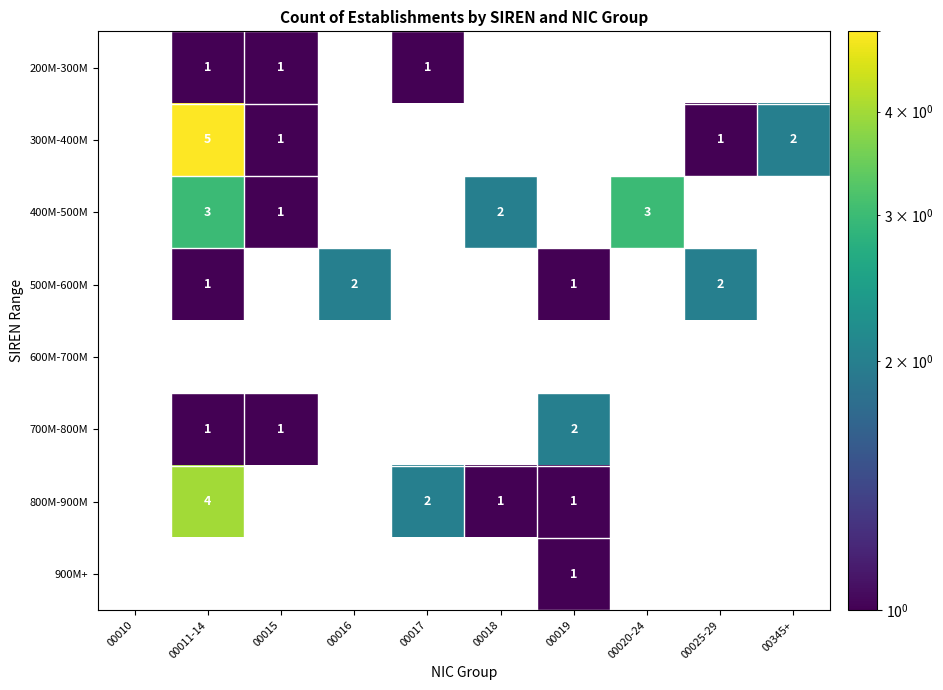

Between 00017 and 00025-29, which is larger?

00025-29